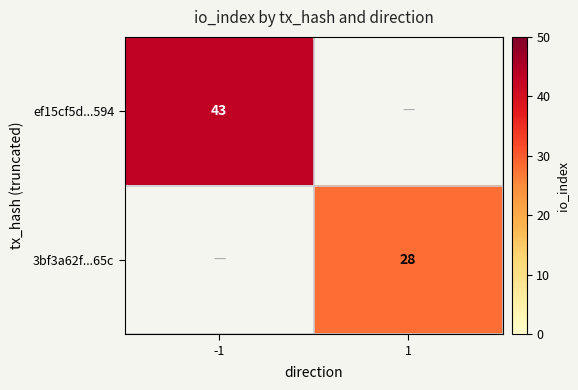

Which has a higher value, 1 or -1?

-1